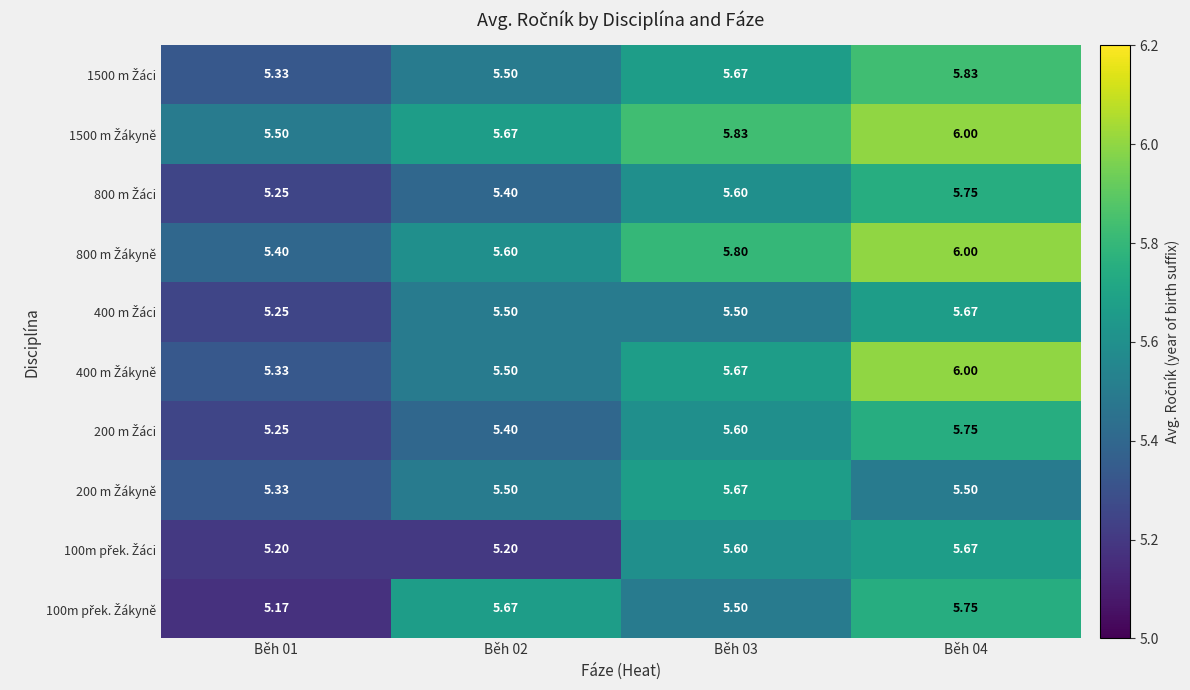

How many distinct data groups are displayed?

10